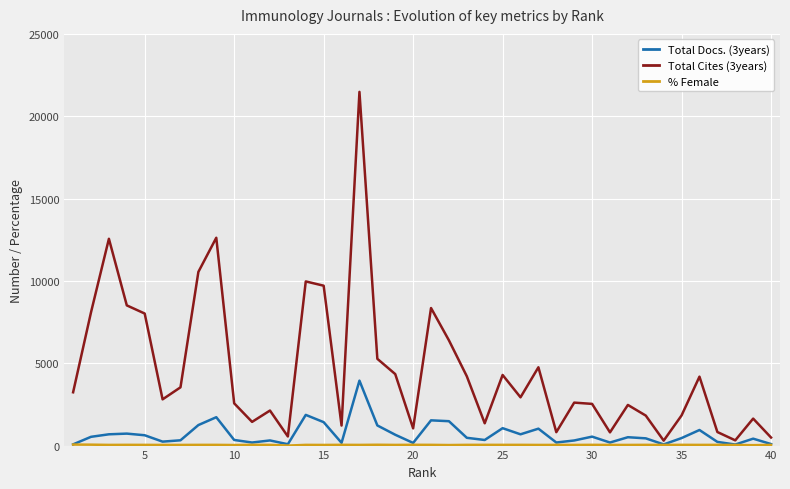

Which series has the widest spread of values?

Total Cites (3years)